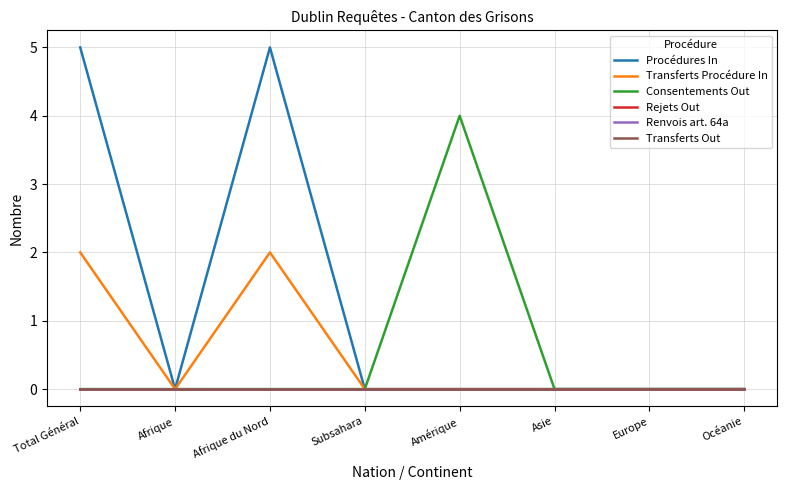

Is this an area chart (filled region under the line)?

No